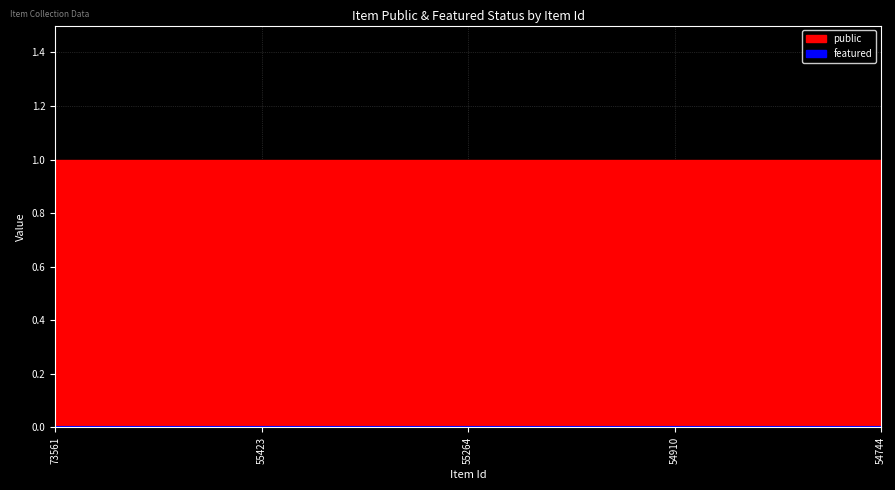

Which series has the largest range (max minus min)?

public